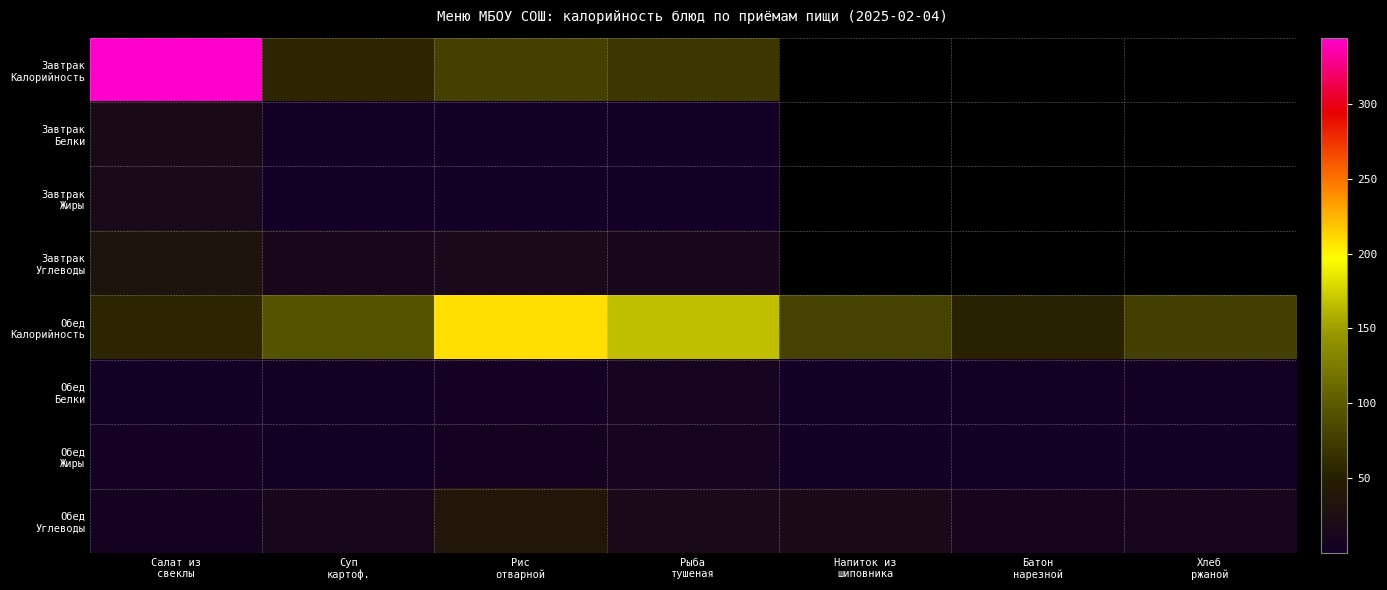

How many categories are shown in the chart?

7